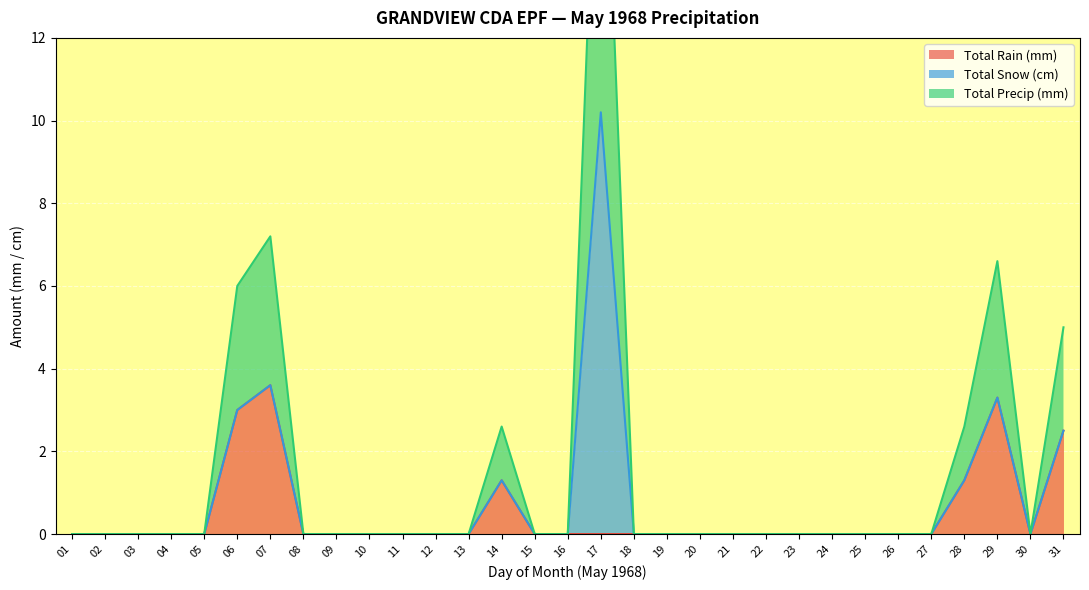

The value of Total Rain (mm) at 29 is 3.3. True or false?

True